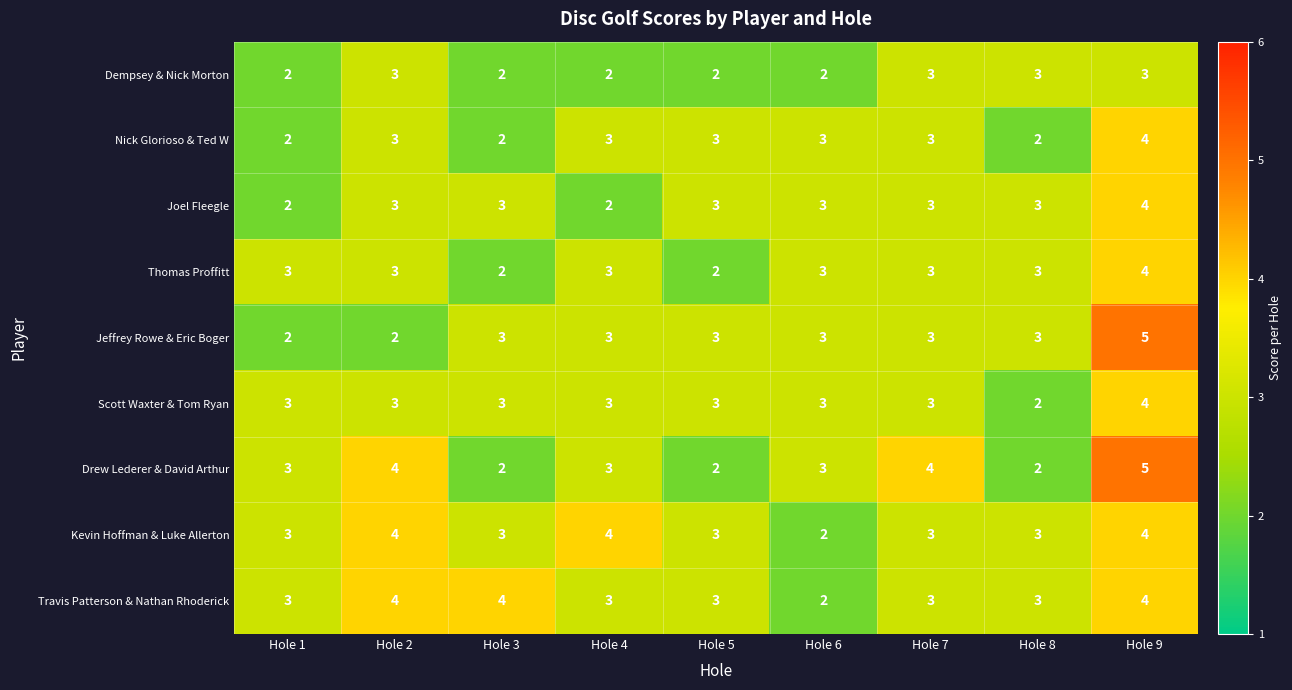

Which label corresponds to the largest value in the chart?

Hole 9